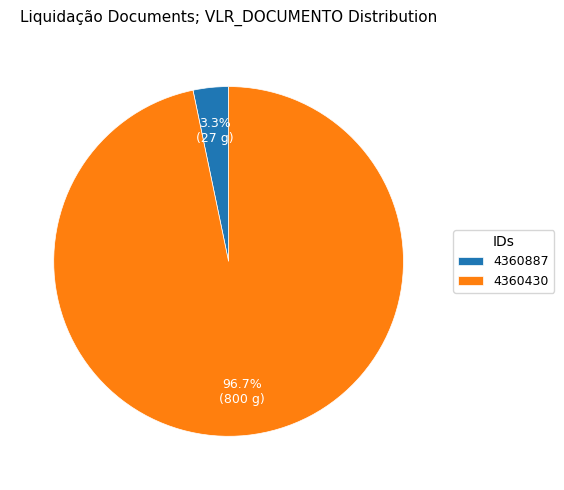

Combined, do 4360430 and 4360887 account for over 50%?

Yes